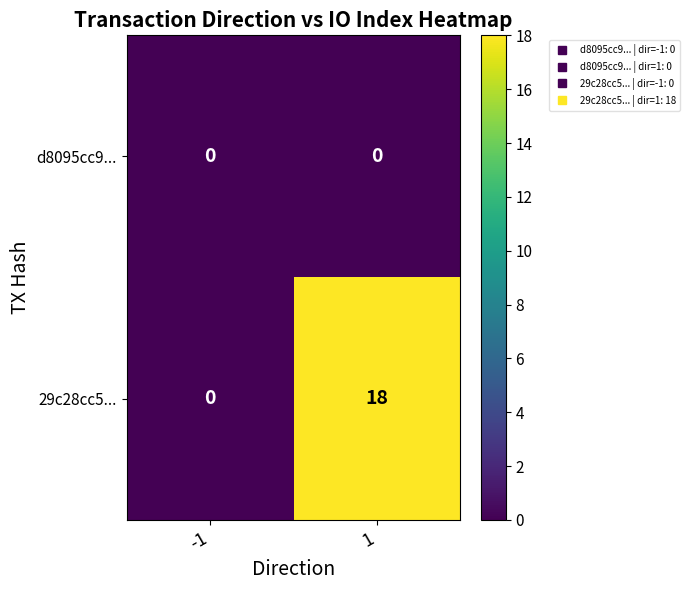

What is the highest value of the 29c28cc5... series?

18